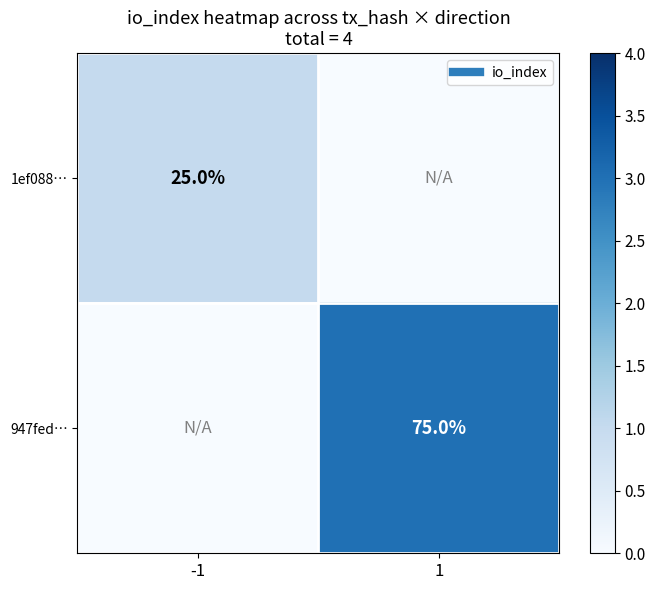

Which series has the largest range (max minus min)?

947fed…